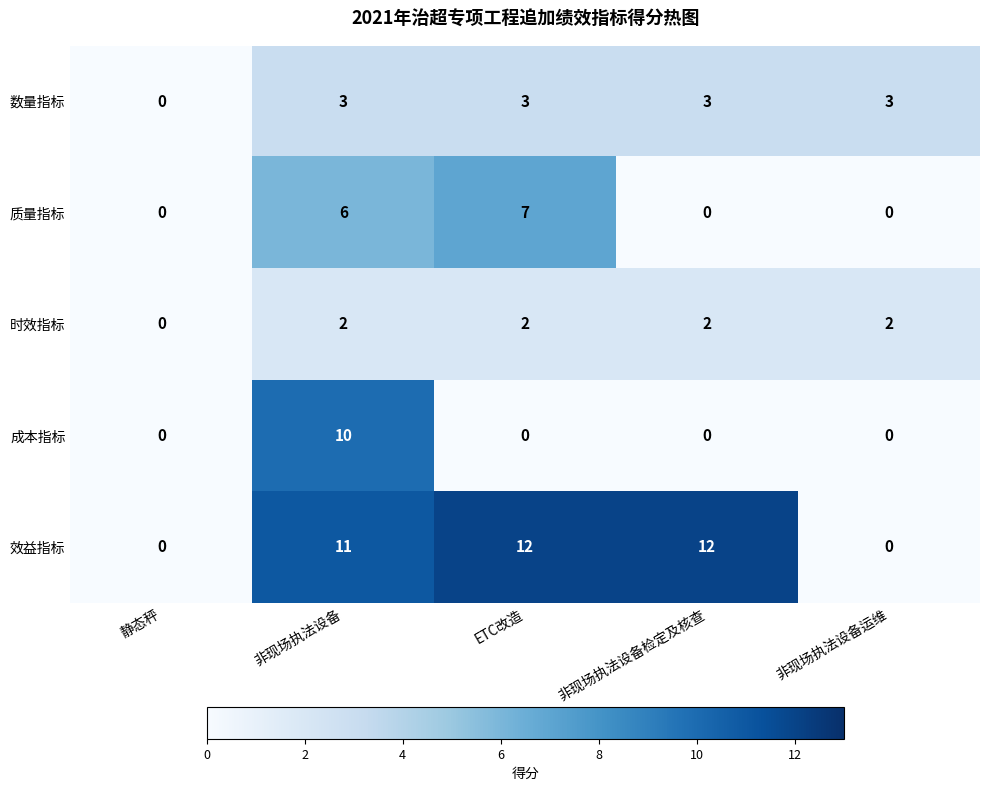

Reading left to right, list all the values displayed in this chart.

数量指标: 0	3	3	3	3
质量指标: 0	6	7	0	0
时效指标: 0	2	2	2	2
成本指标: 0	10	0	0	0
效益指标: 0	11	12	12	0